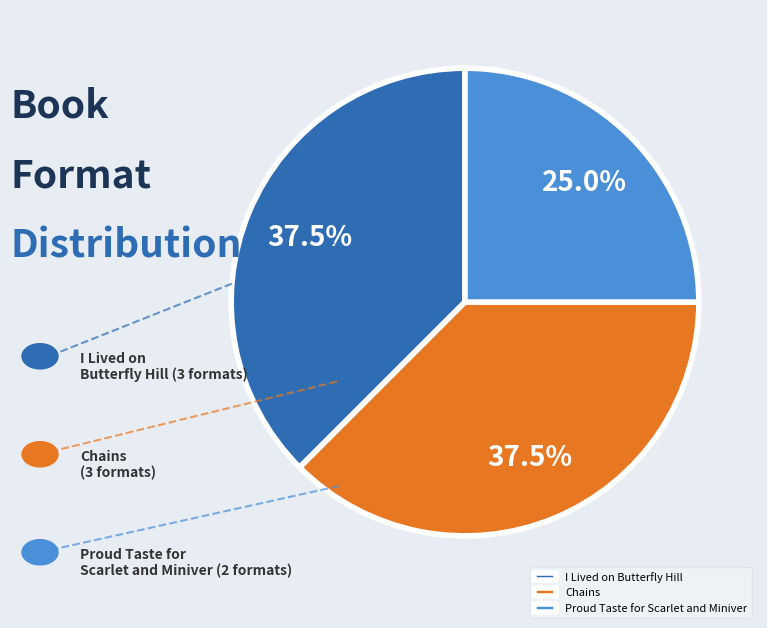

Which has a higher value, Proud Taste for Scarlet and Miniver or I Lived on Butterfly Hill?

I Lived on Butterfly Hill